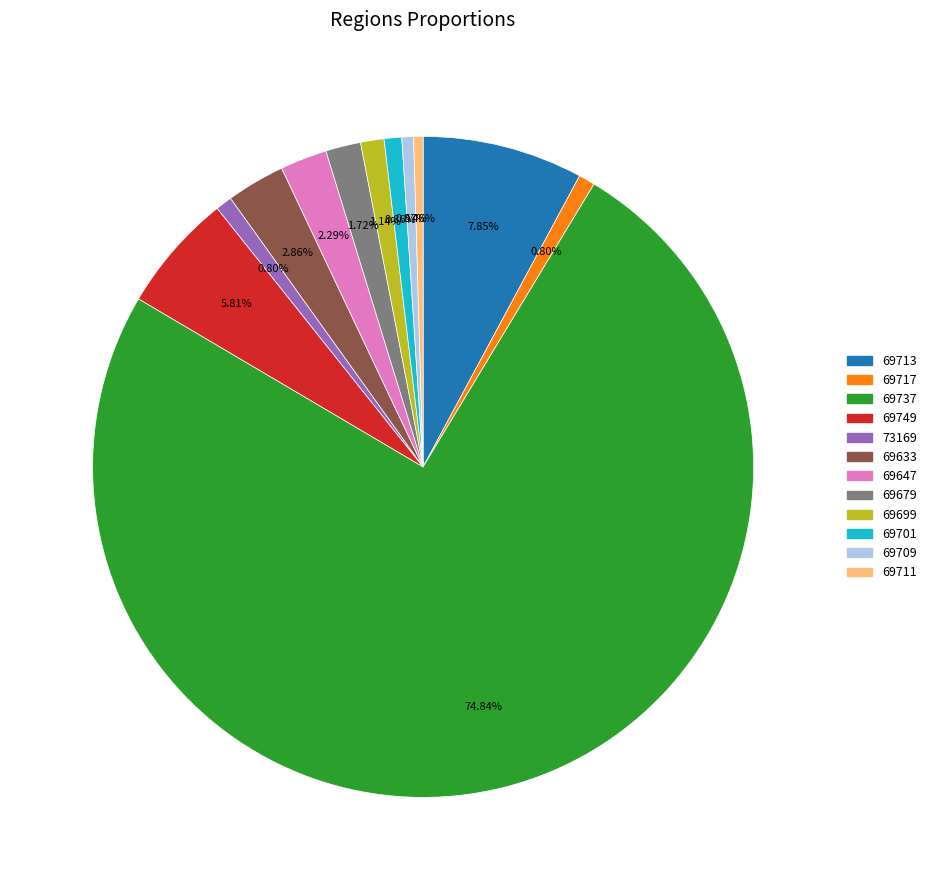

Combined, do 69749 and 73169 account for over 50%?

No